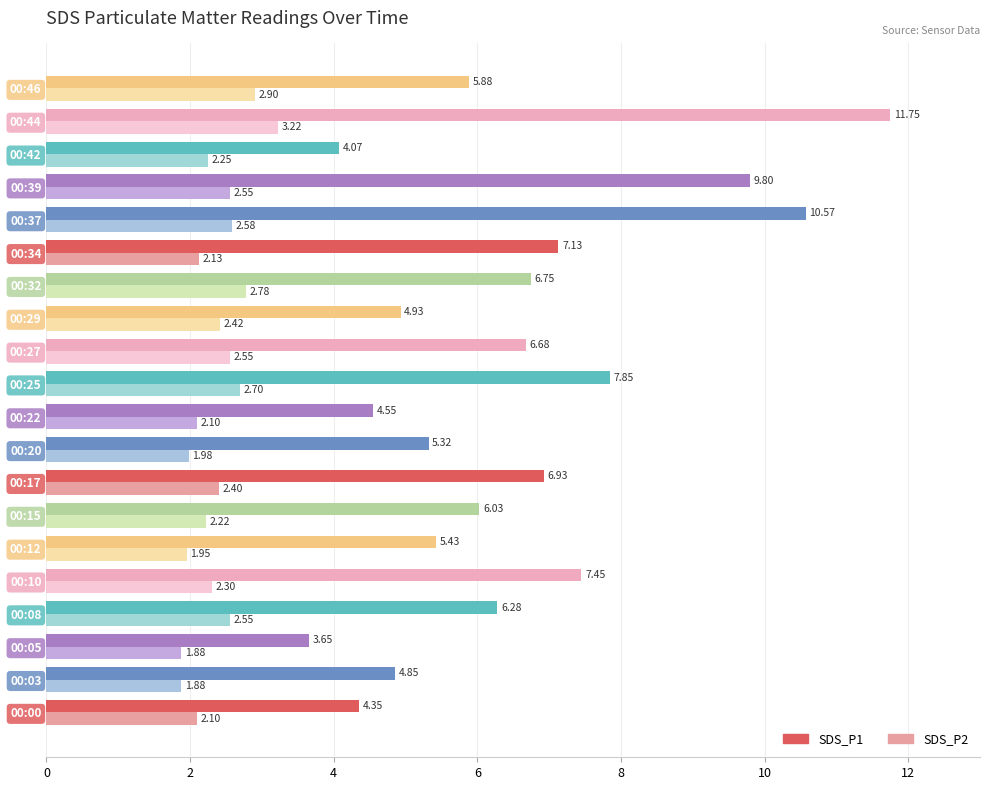

What is the difference between the maximum and second lowest values in the SDS_P2 series?

1.3